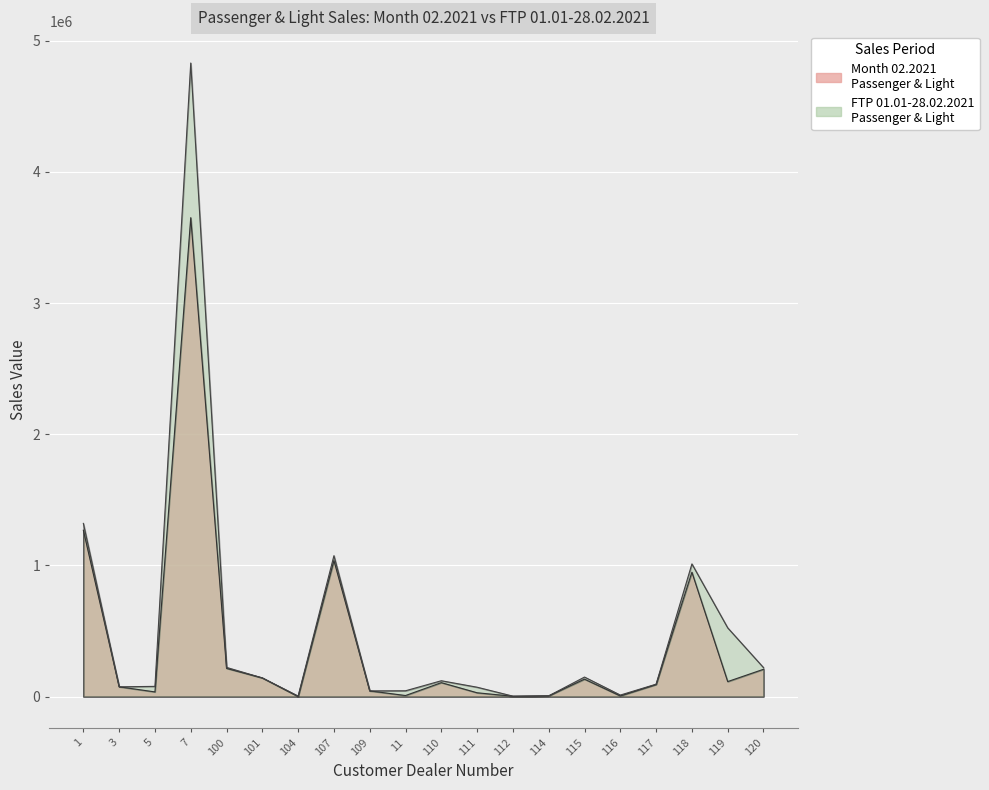

Rank the categories by FTP 01.01.2021-28.02.2021 - Passenger and Light value from highest to lowest.

7, 1, 107, 118, 119, 100, 120, 115, 101, 110, 117, 5, 3, 111, 11, 109, 116, 114, 104, 112